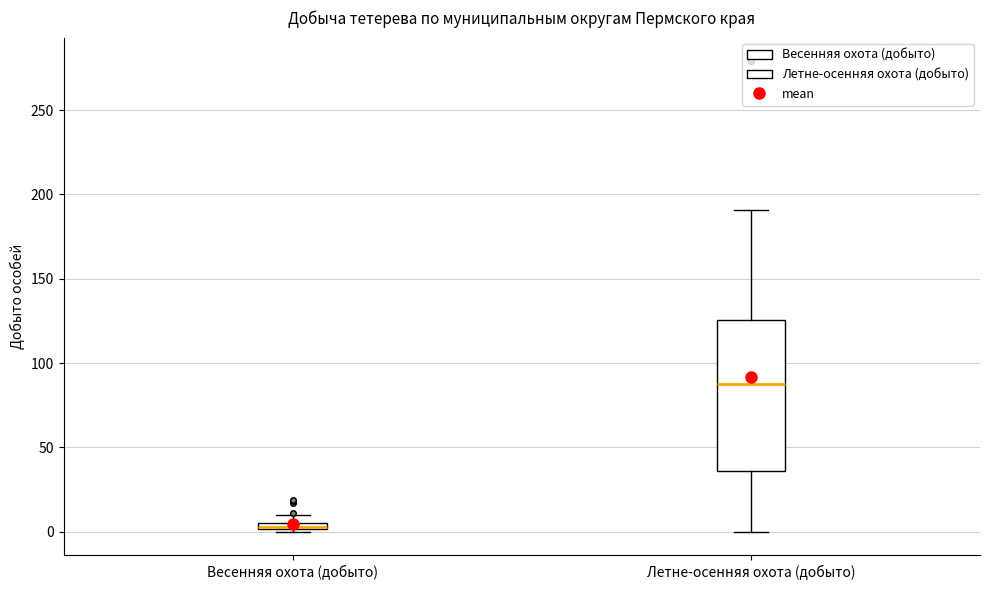

Which box's median line is the highest?

Летне-осенняя охота (добыто)